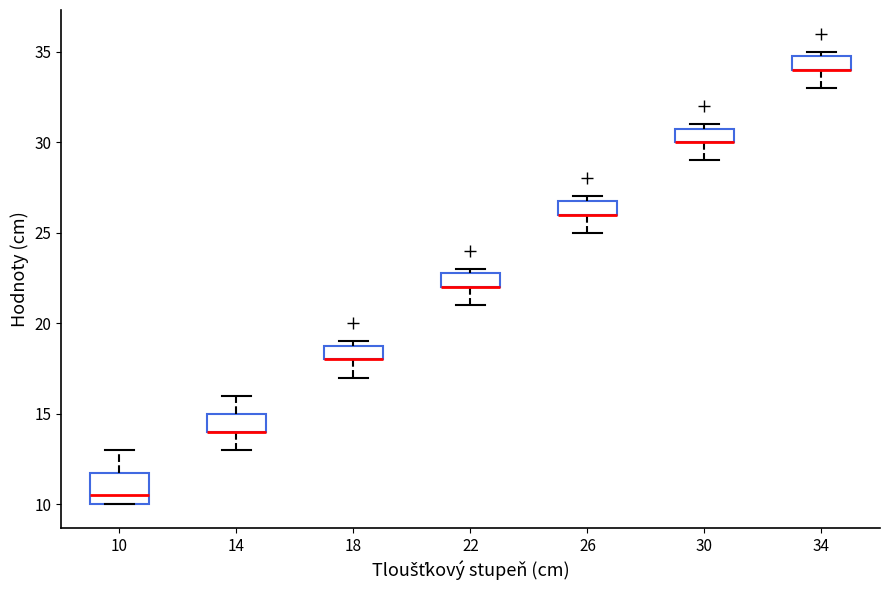

Comparing the boxes themselves (not the whiskers), which one is the tallest?

10